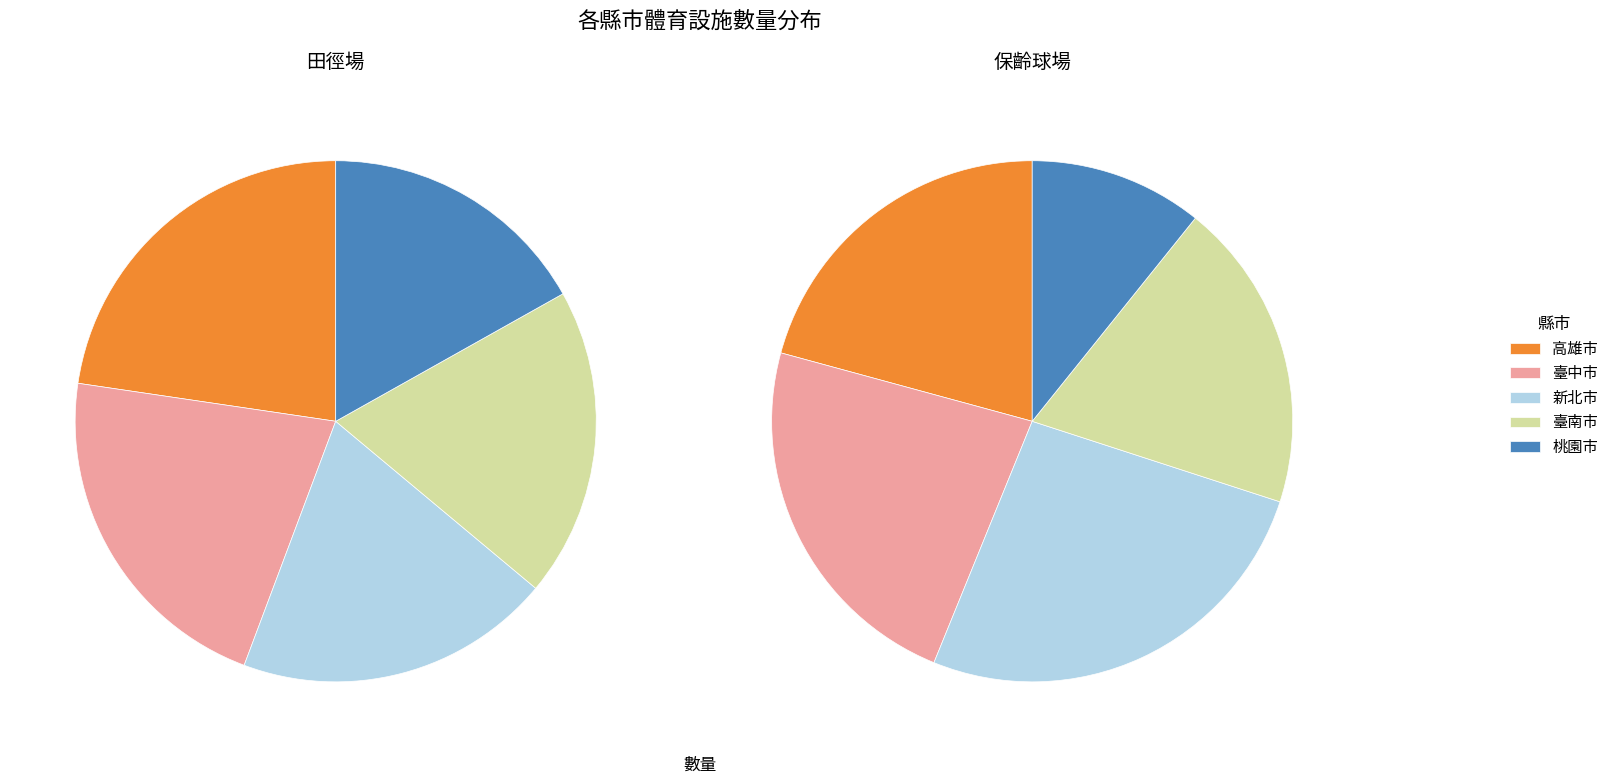

What is the largest slice in the pie chart?

高雄市